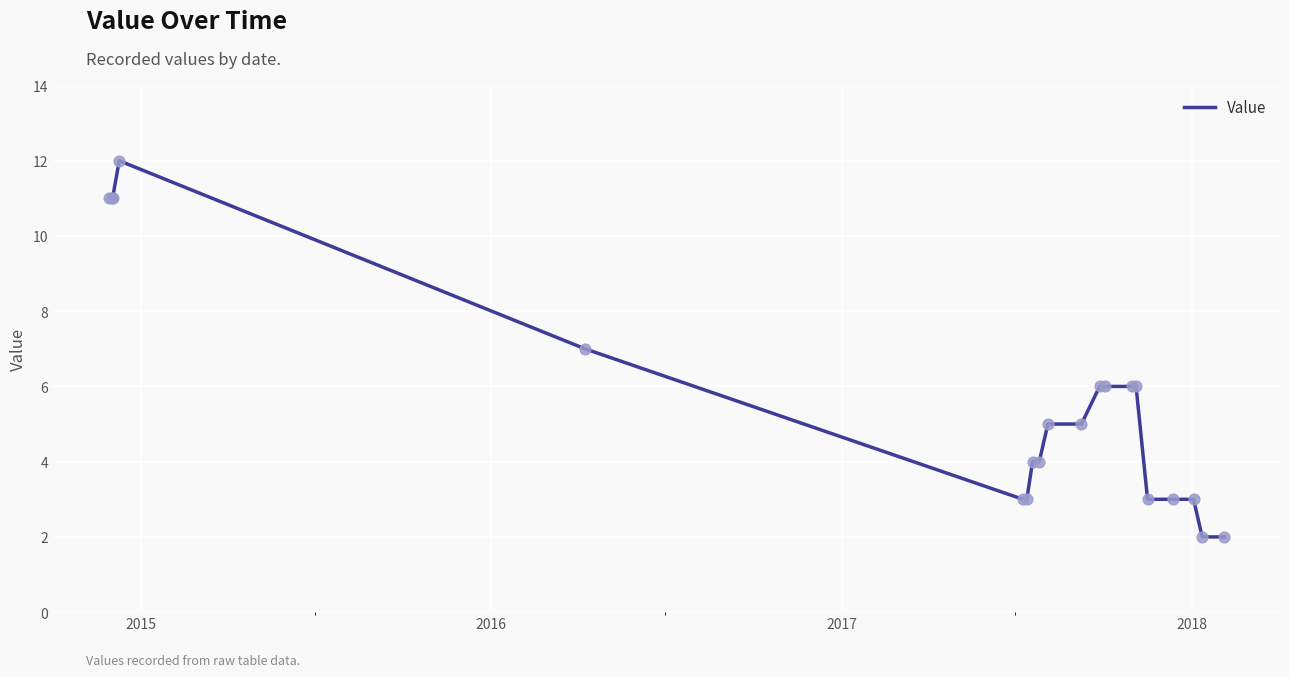

What is the greatest value displayed?

12